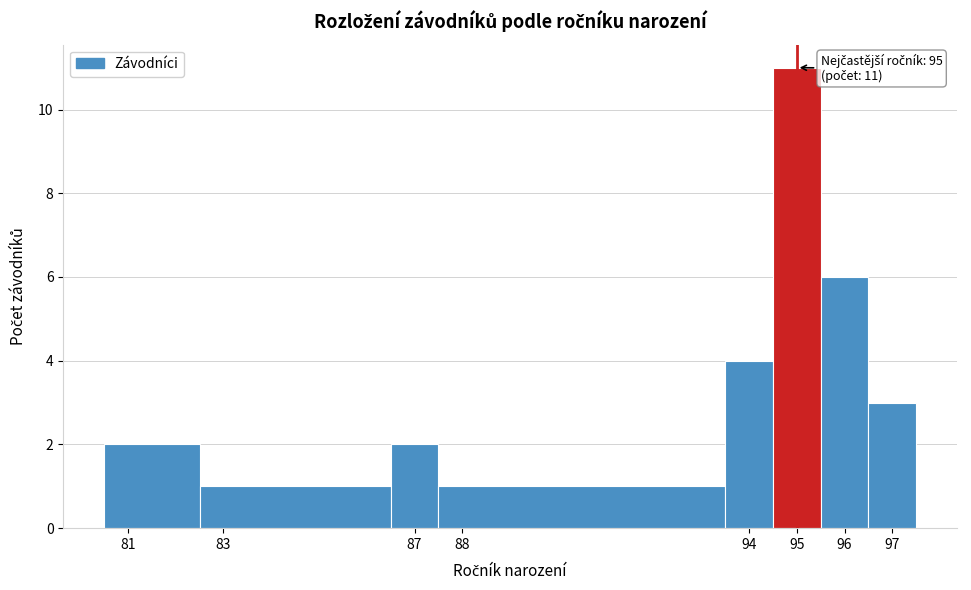

Over which range of the x-axis is the bar tallest?

94.5 to 95.5